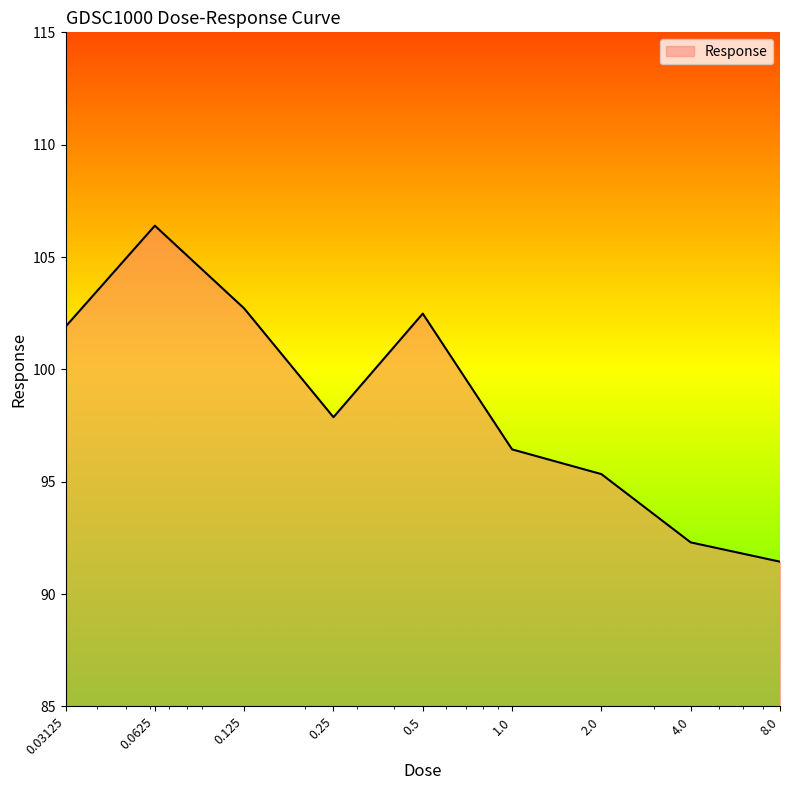

What is the greatest value displayed?

106.4